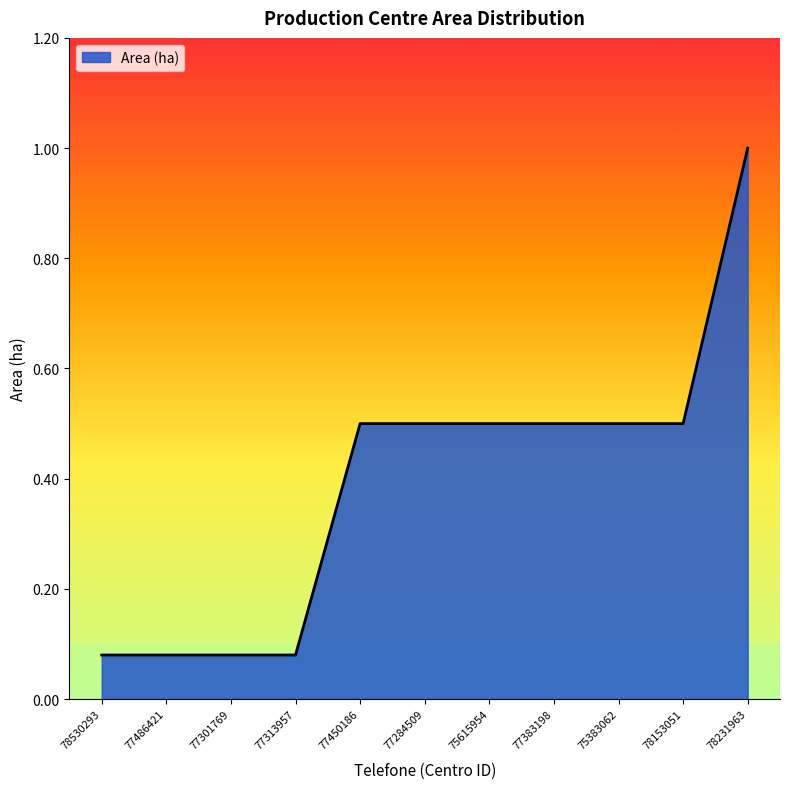

What position from the right is 75615954?

5